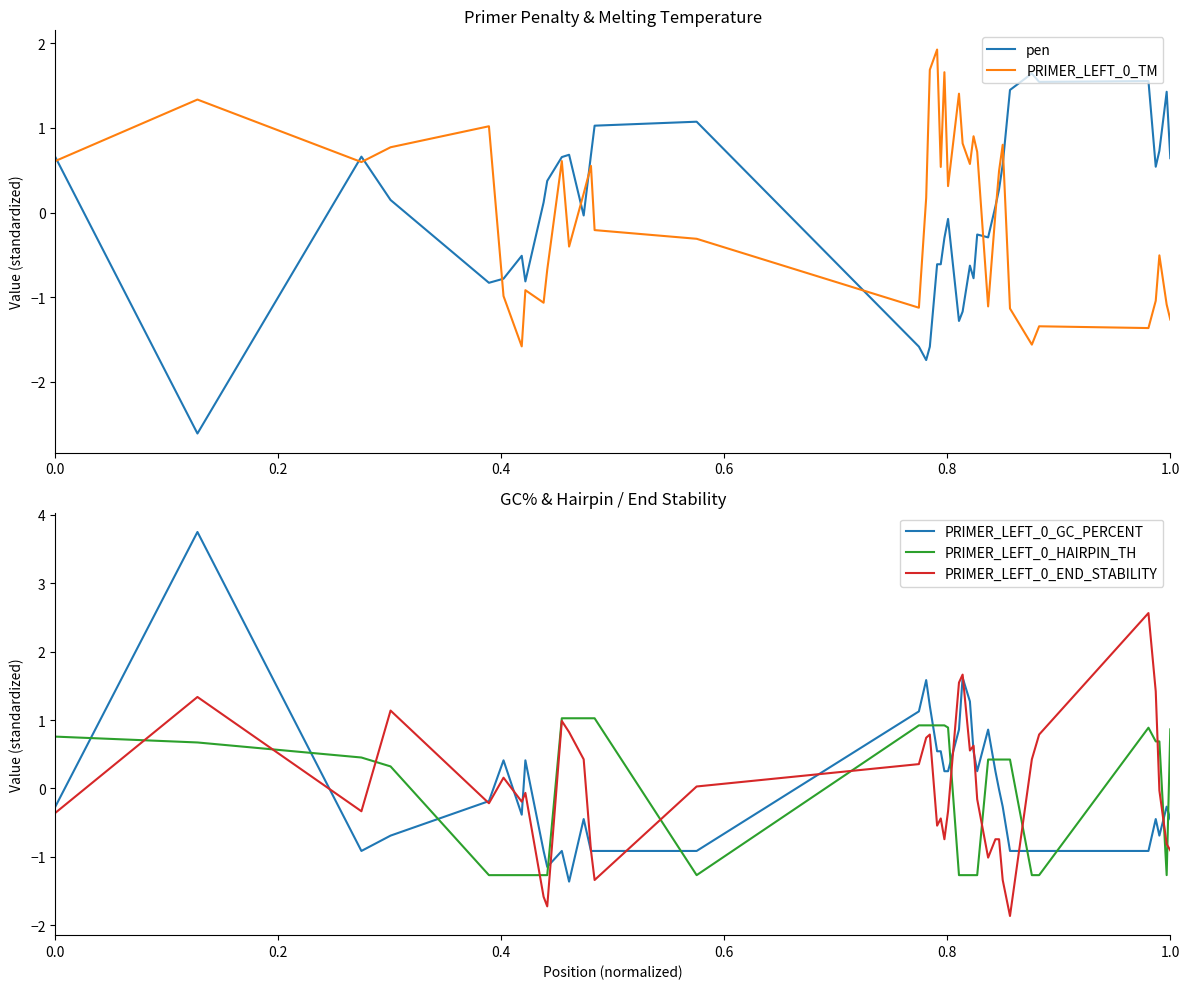

What is the maximum value for PRIMER_LEFT_0_GC_PERCENT?

3.8